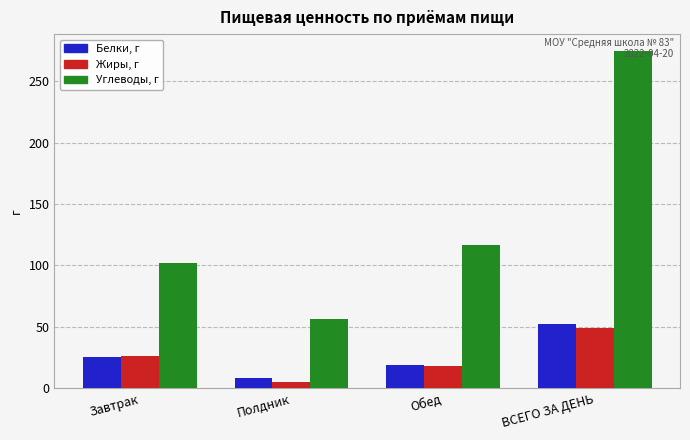

What is the sum of the Белки, г values at Полдник and ВСЕГО ЗА ДЕНЬ?

60.0